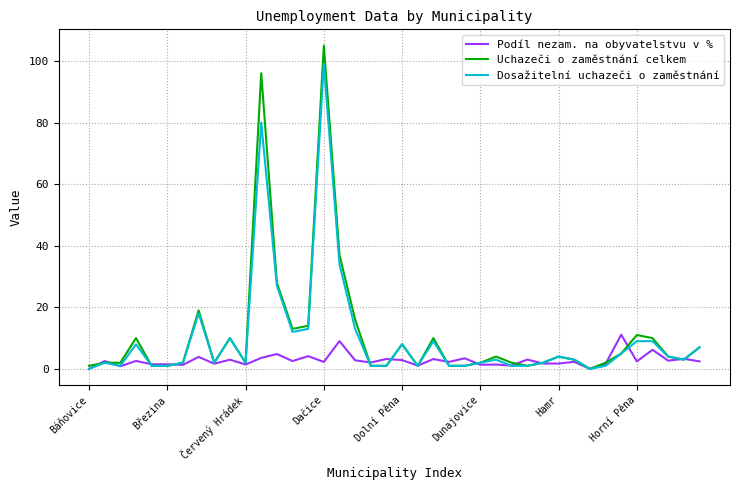

Which series has the widest spread of values?

Uchazeči o zaměstnání celkem